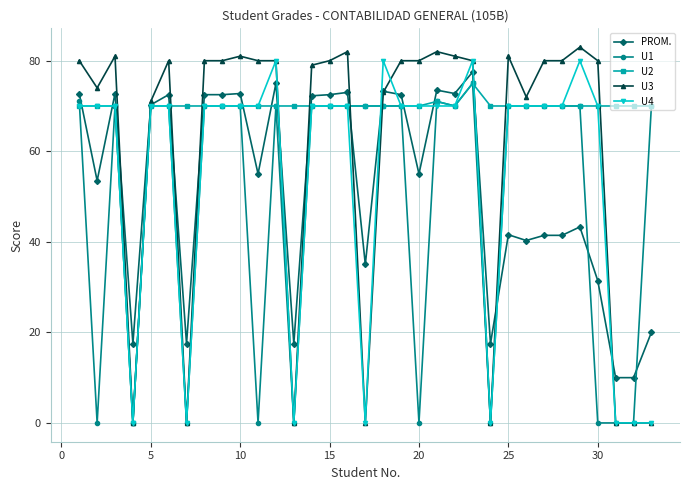

True or false: U4 has more than 2 interior local peaks.

True